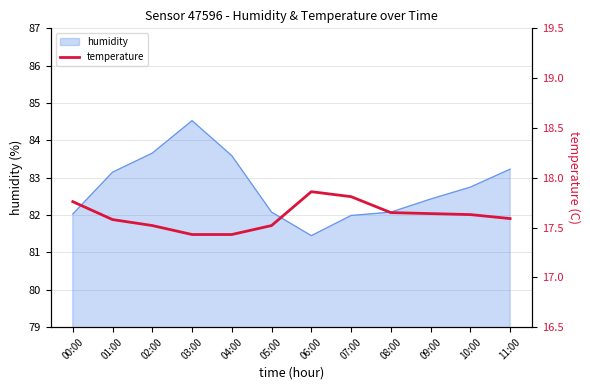

Is it true that humidity equals 82.1 at 05:00?

True